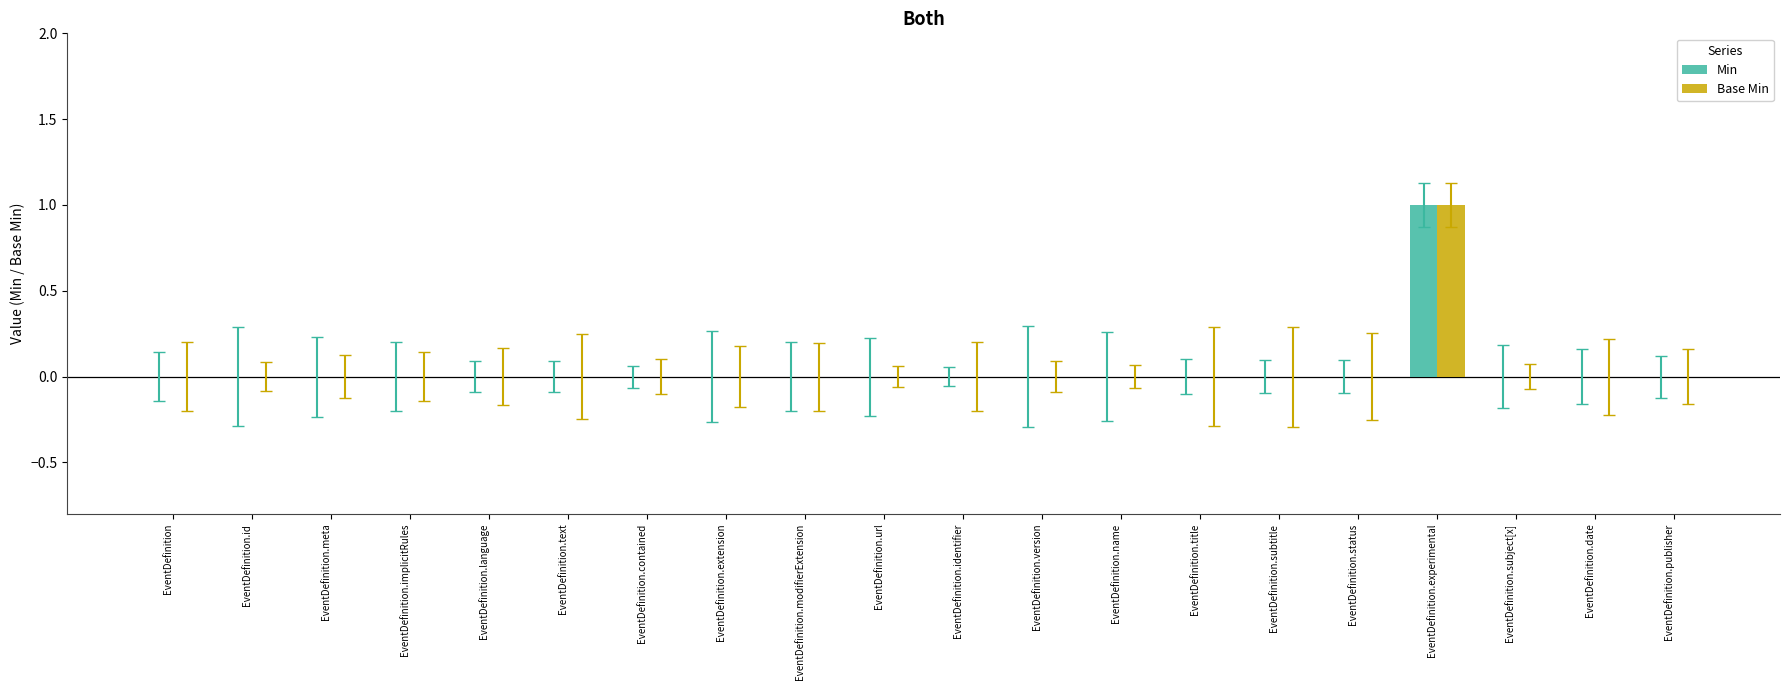

At which label does Min reach its peak?

EventDefinition.experimental